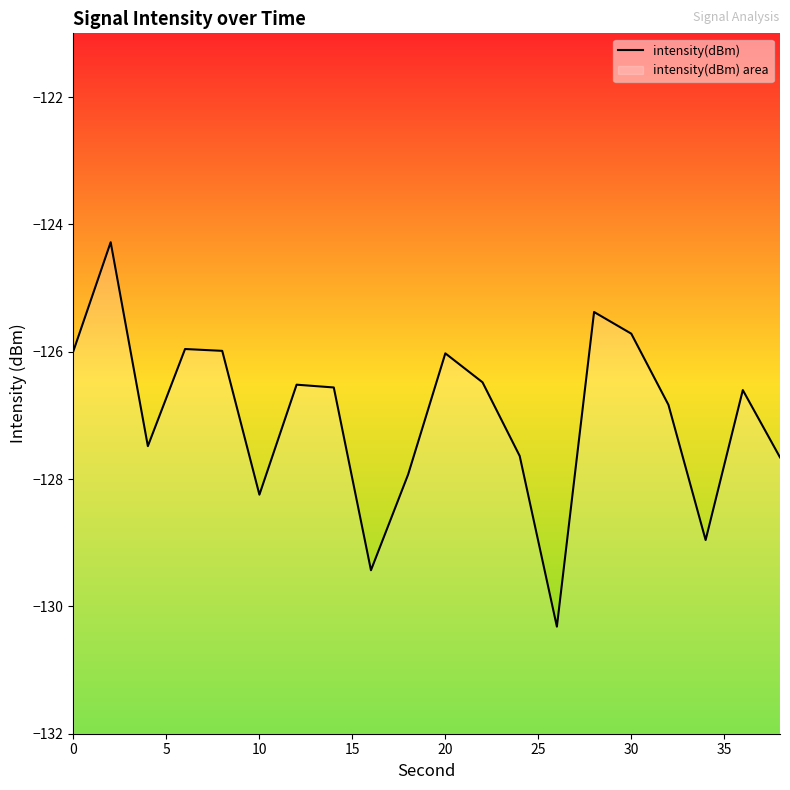

Count the number of categories in the chart.

20